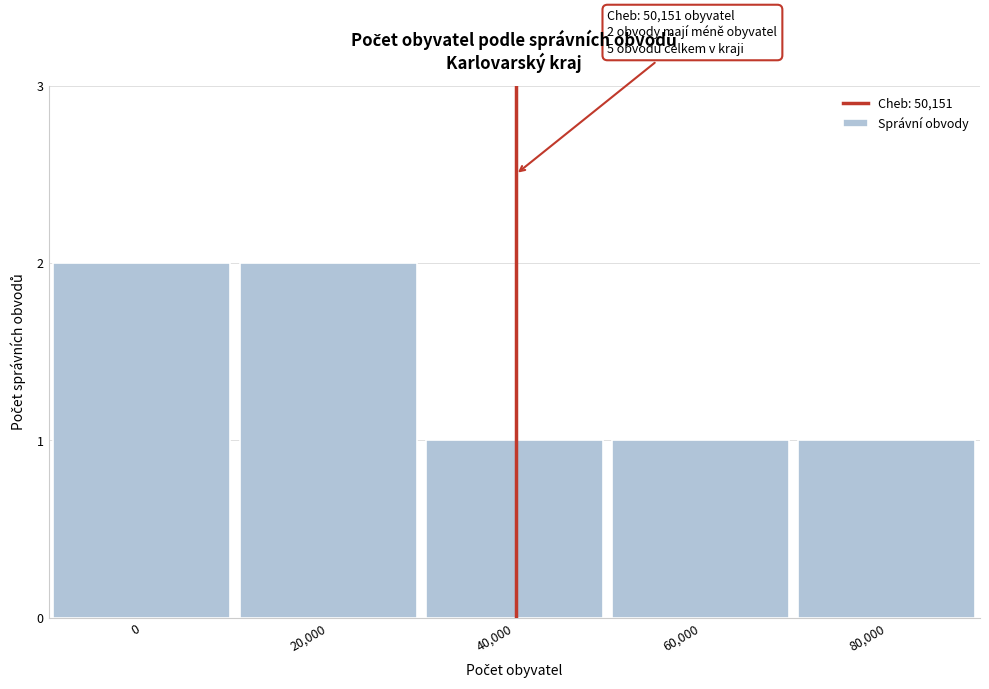

Reading left to right, list all the values displayed in this chart.

2	2	1	1	1